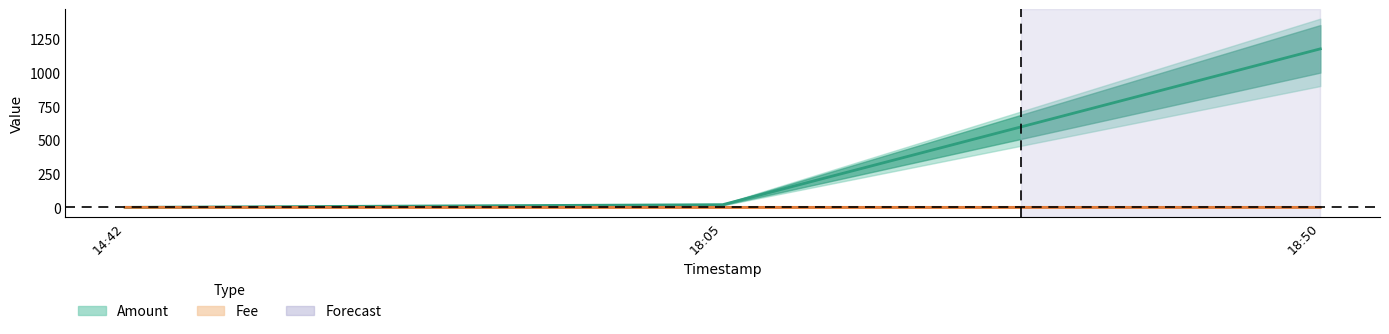

How many distinct data groups are displayed?

2